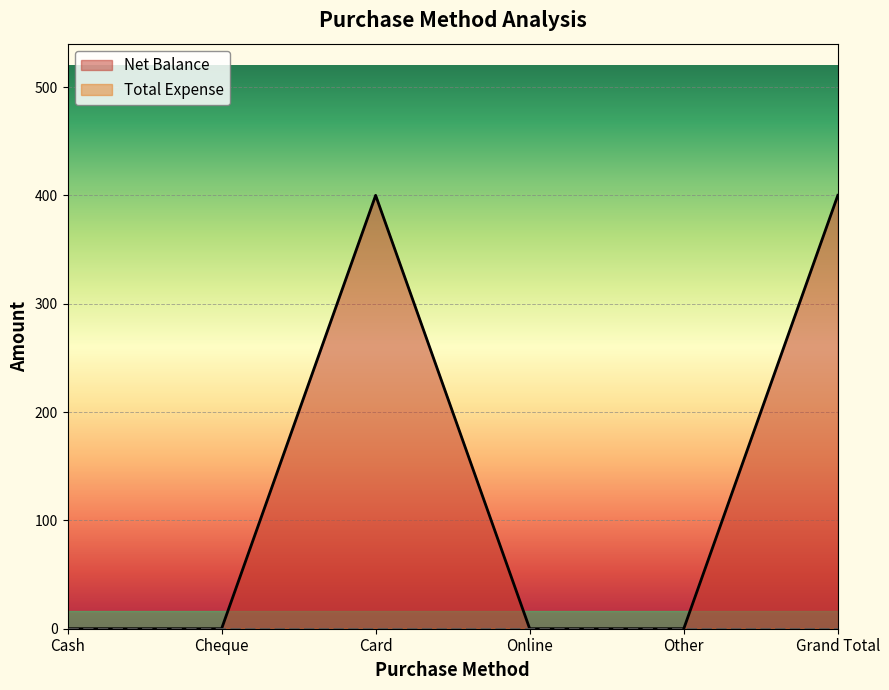

What is the difference between the values at Other and Card?

400